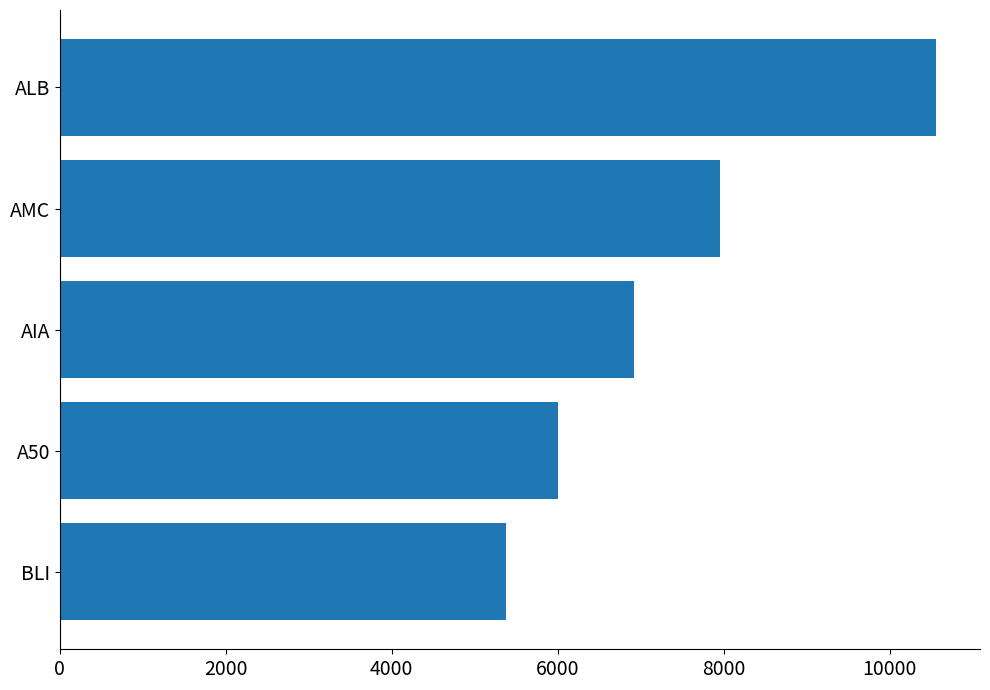

How many data points does each series have?

5